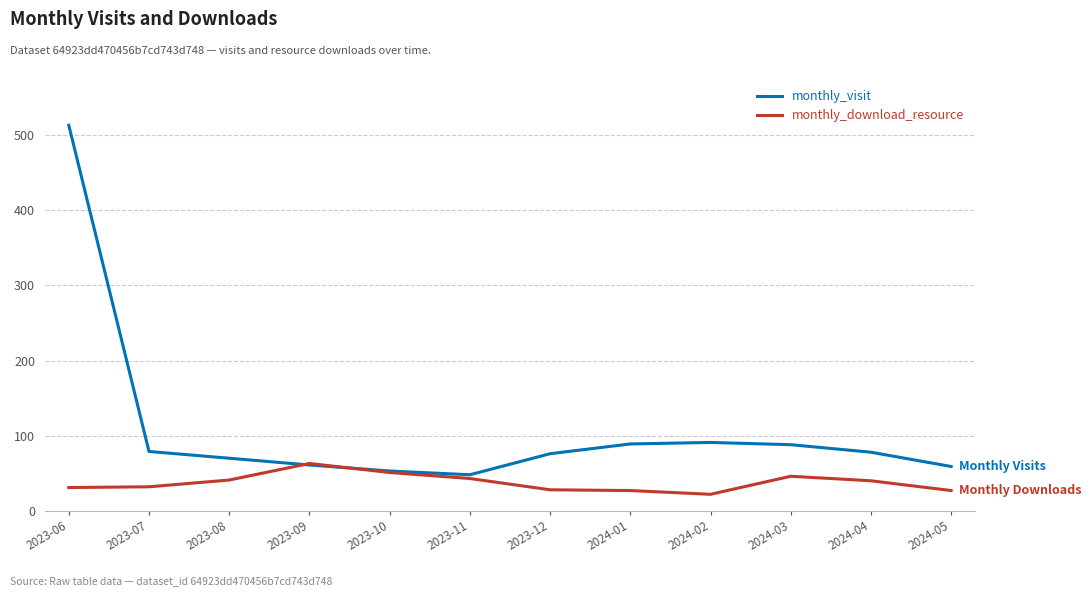

How many intersections are there between monthly_visit and monthly_download_resource?

2